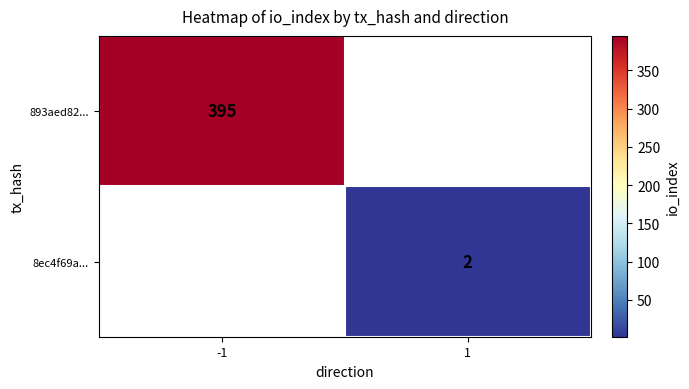

How many data points does each series have?

2